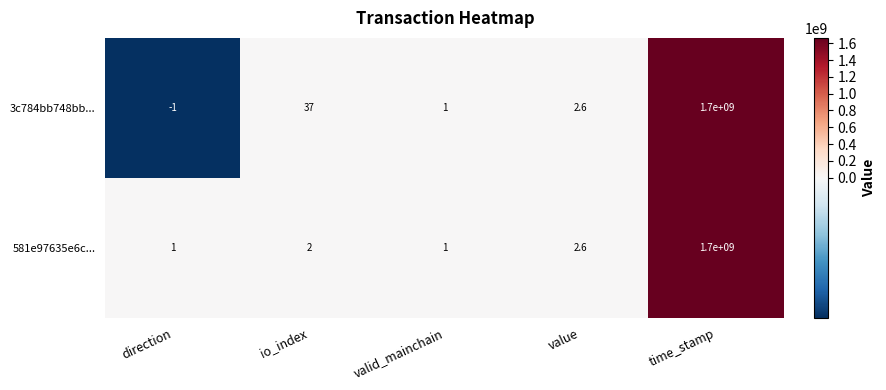

At how many categories does at least one series exceed 1150174817?

1